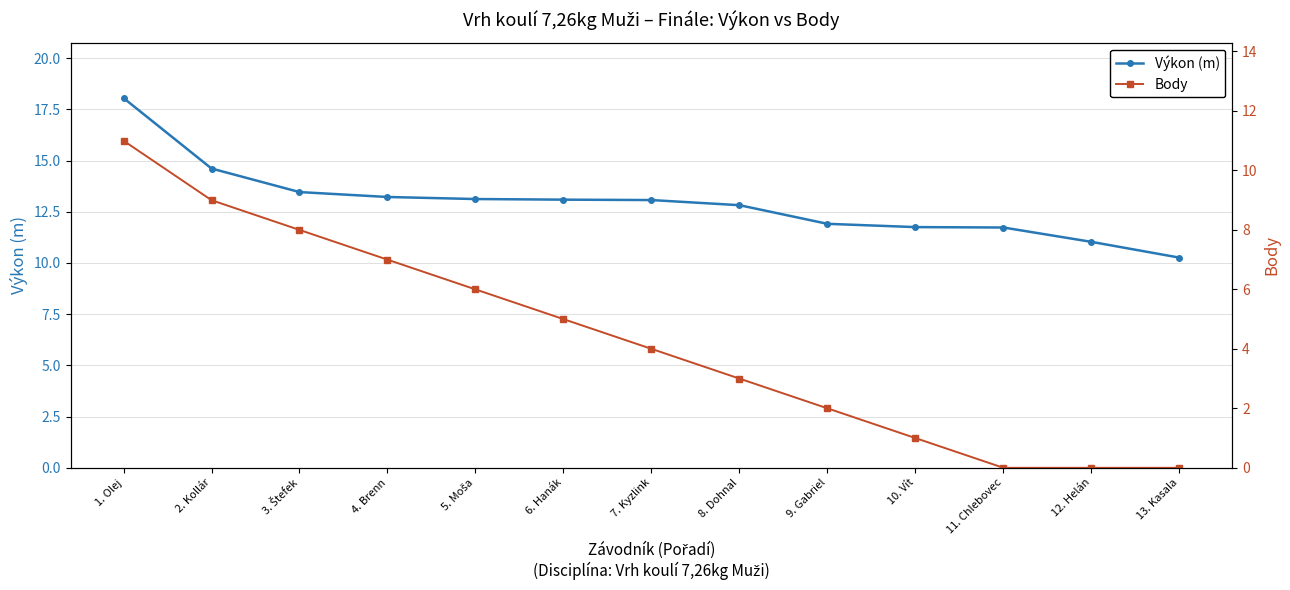

What is the spread (max minus min) of values at 3. Štefek?

5.5